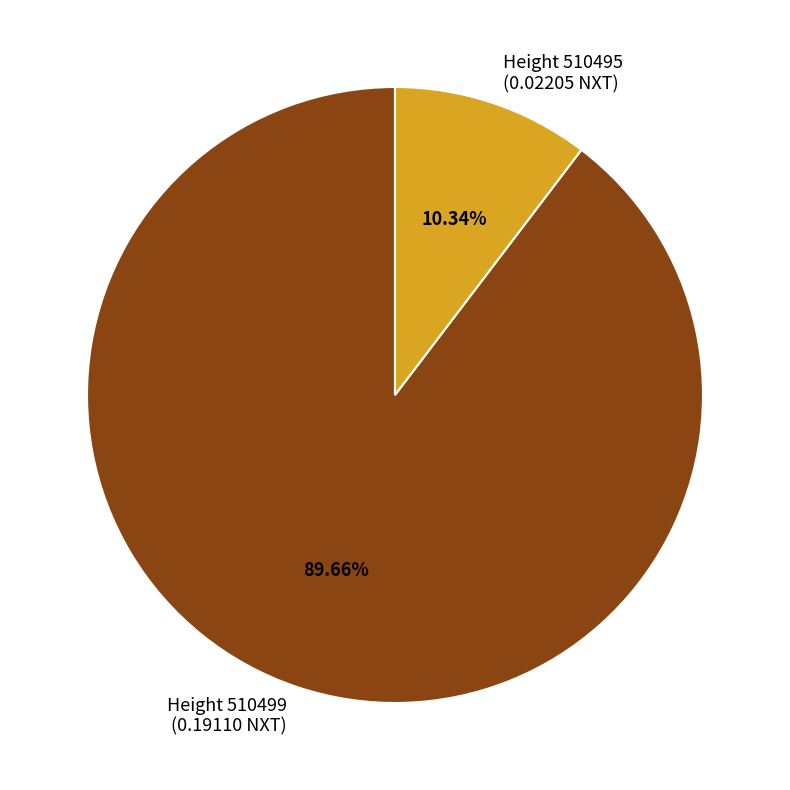

Rank the categories by value from highest to lowest.

Height 510499 (0.19110 NXT), Height 510495 (0.02205 NXT)